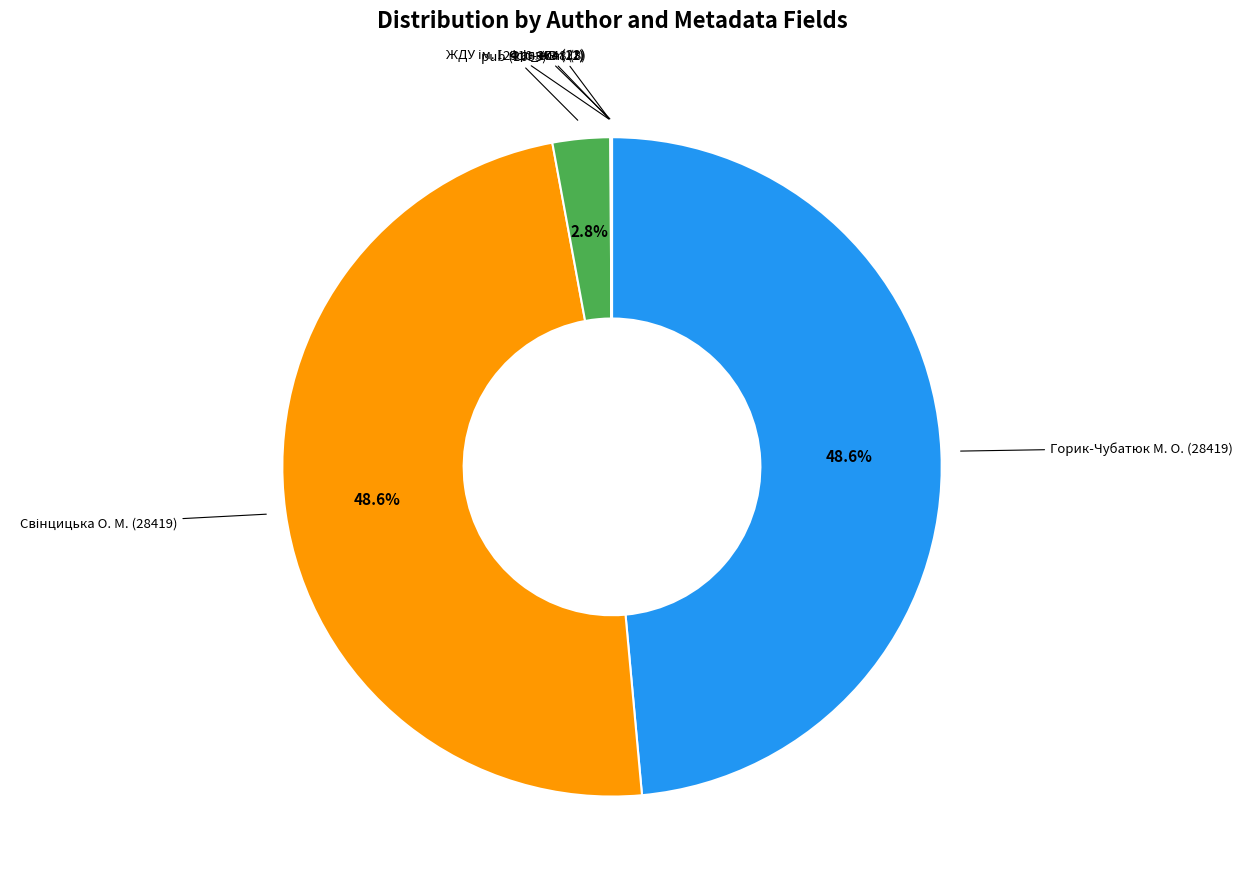

Is there any slice that represents more than half of the pie?

No